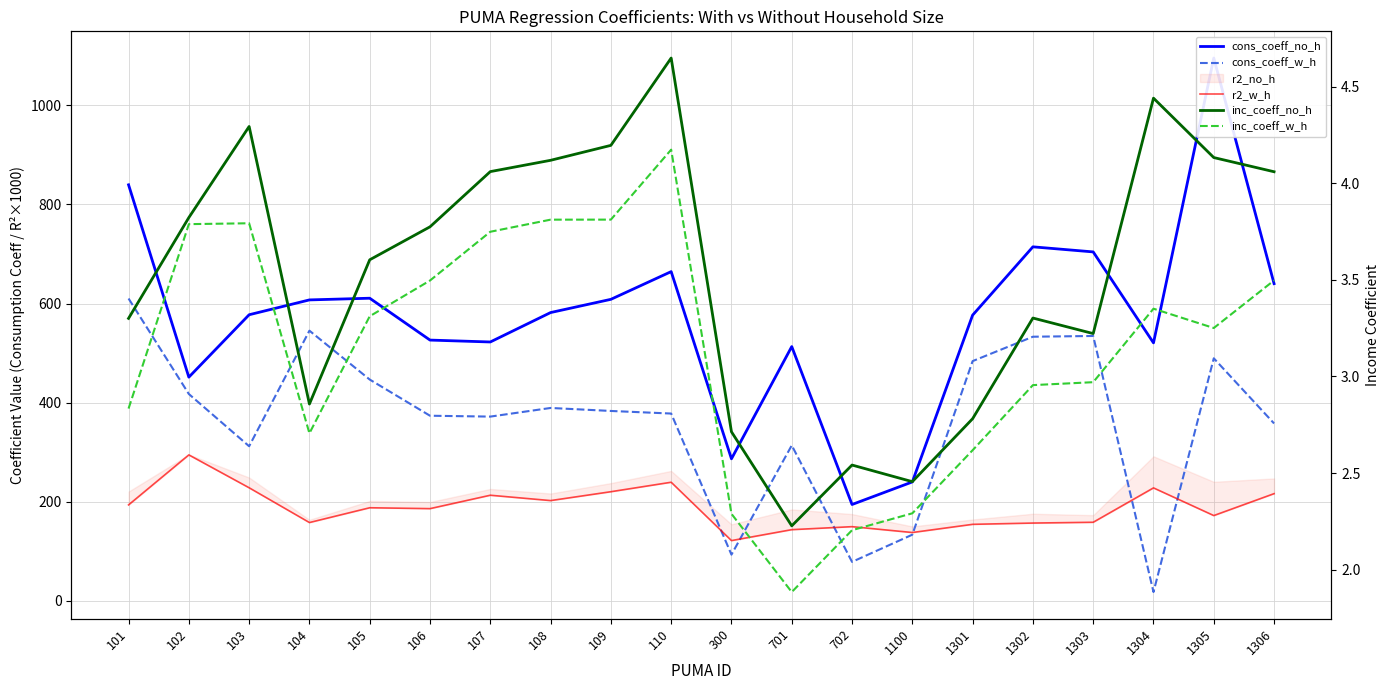

Reading right to left, extract all data points from this chart.

cons_coeff_no_h: 1306=640.1	1305=1095.6	1304=520.6	1303=704.2	1302=714.4	1301=576.6	1100=239.9	702=194.3	701=513.1	300=286.5	110=664.4	109=608.5	108=581.8	107=522.4	106=526.2	105=610.7	104=607.3	103=577.4	102=451.4	101=839.7
cons_coeff_w_h: 1306=357.9	1305=489.4	1304=17.6	1303=534.5	1302=533.0	1301=483.8	1100=133.4	702=78.5	701=313.7	300=93.1	110=377.9	109=383.1	108=389.2	107=371.8	106=373.5	105=446.6	104=545.2	103=311.9	102=417.4	101=610.1
r2_w_h: 1306=216.2	1305=172.0	1304=227.8	1303=158.5	1302=156.9	1301=154.3	1100=137.8	702=149.6	701=143.5	300=121.5	110=239.3	109=220.1	108=202.2	107=213.0	106=186.0	105=187.8	104=157.9	103=228.1	102=294.5	101=193.5
inc_coeff_no_h: 1306=4.1	1305=4.1	1304=4.4	1303=3.2	1302=3.3	1301=2.8	1100=2.5	702=2.5	701=2.2	300=2.7	110=4.6	109=4.2	108=4.1	107=4.1	106=3.8	105=3.6	104=2.9	103=4.3	102=3.8	101=3.3
inc_coeff_w_h: 1306=3.5	1305=3.3	1304=3.4	1303=3.0	1302=3.0	1301=2.6	1100=2.3	702=2.2	701=1.9	300=2.3	110=4.2	109=3.8	108=3.8	107=3.7	106=3.5	105=3.3	104=2.7	103=3.8	102=3.8	101=2.8